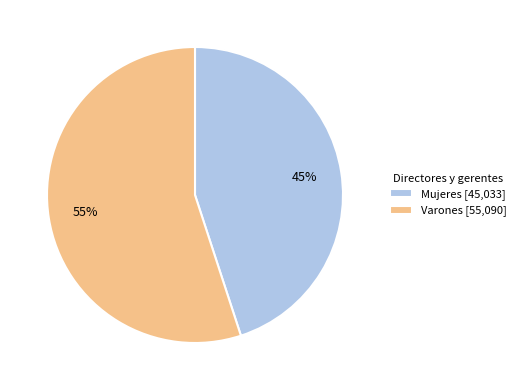

How many segments does this pie chart have?

2